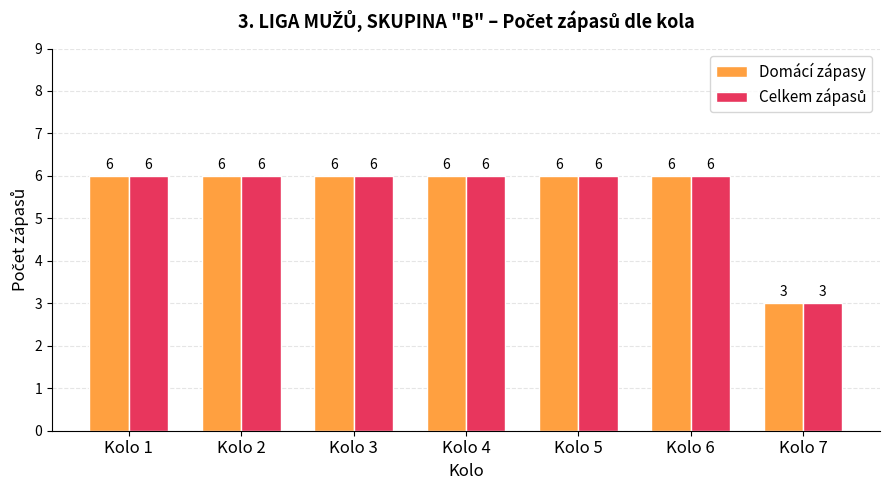

Is it true that Domácí zápasy equals 6 at Kolo 5?

True